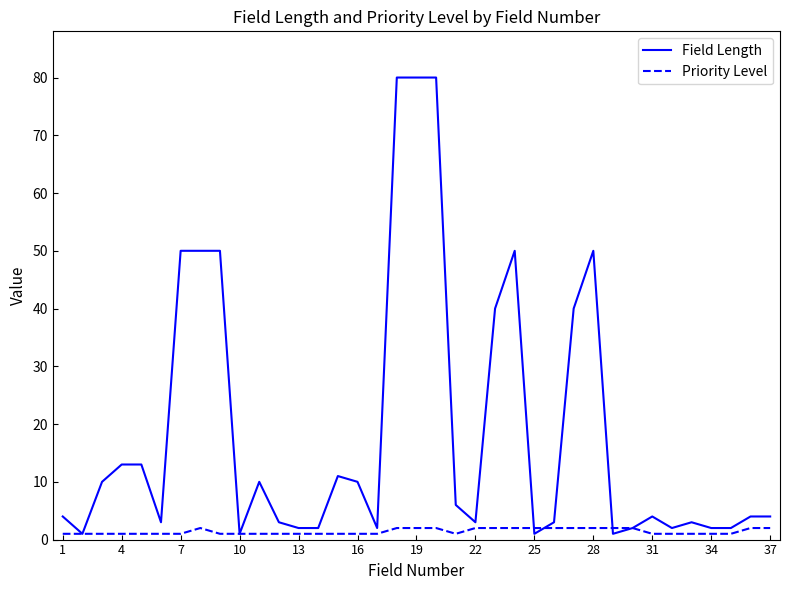

Which series has the largest total across all categories?

Field Length